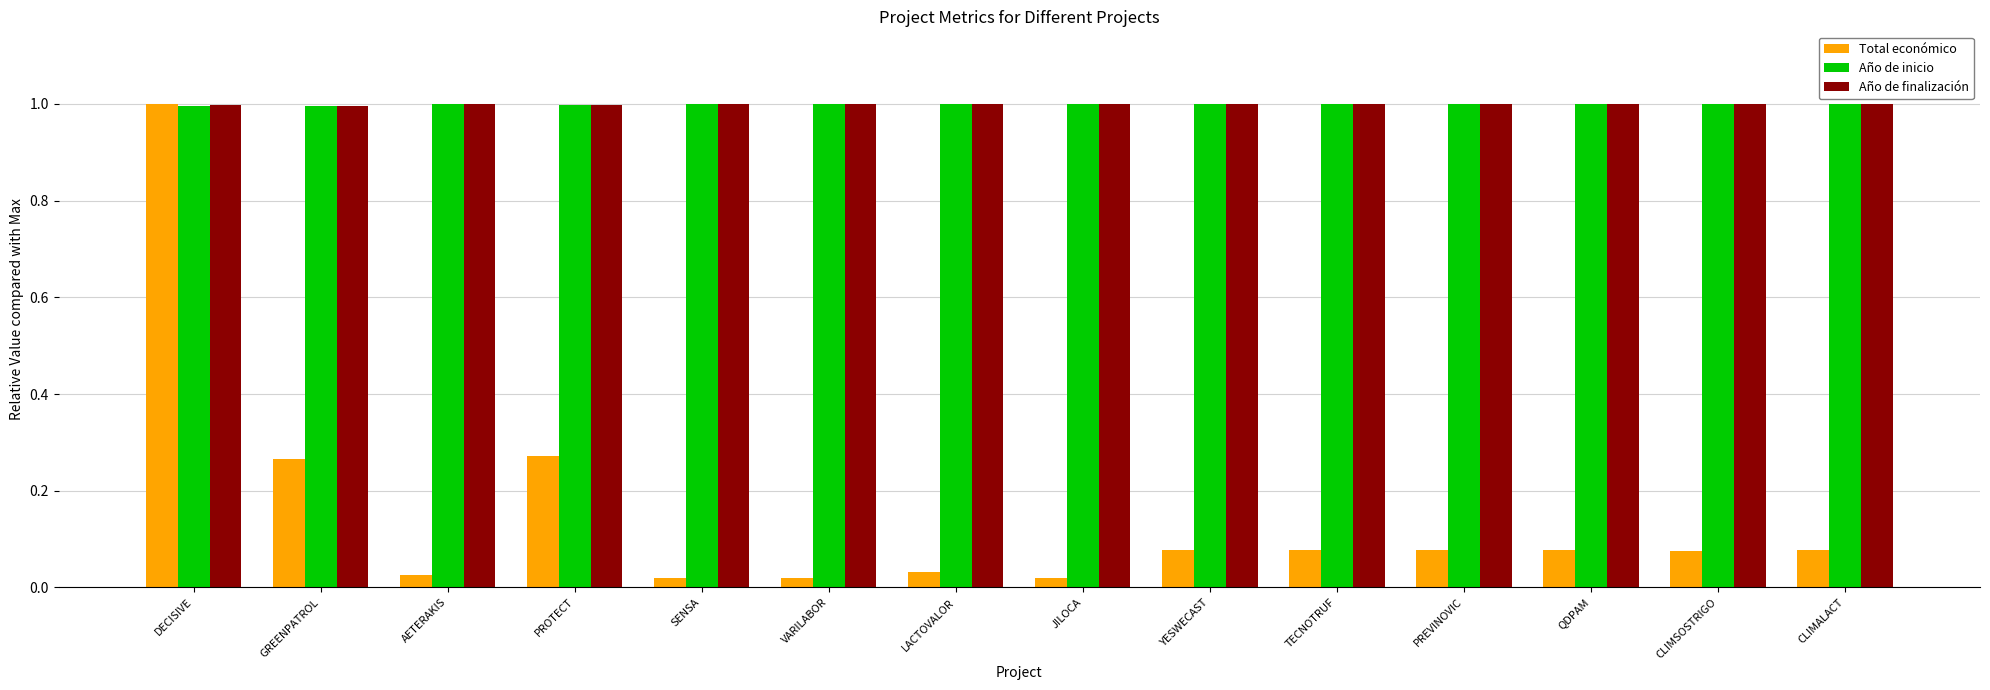

What is the greatest value displayed?

1.0